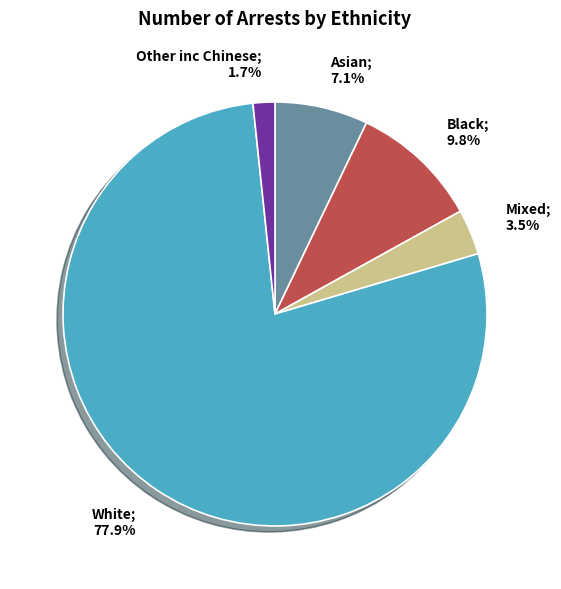

Is there any slice that represents more than half of the pie?

Yes